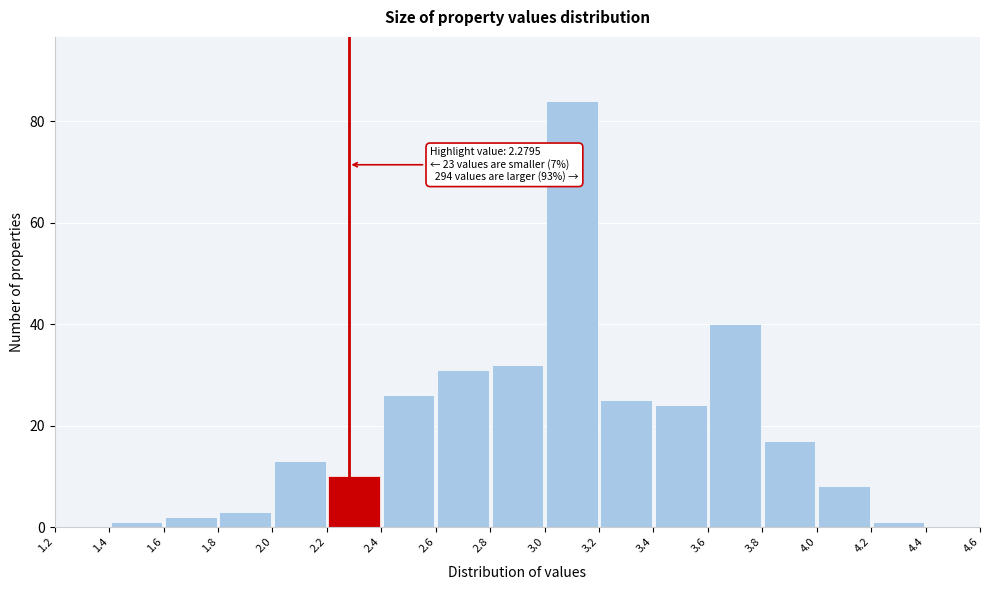

Which range on the x-axis has the tallest bar?

3.0 to 3.2